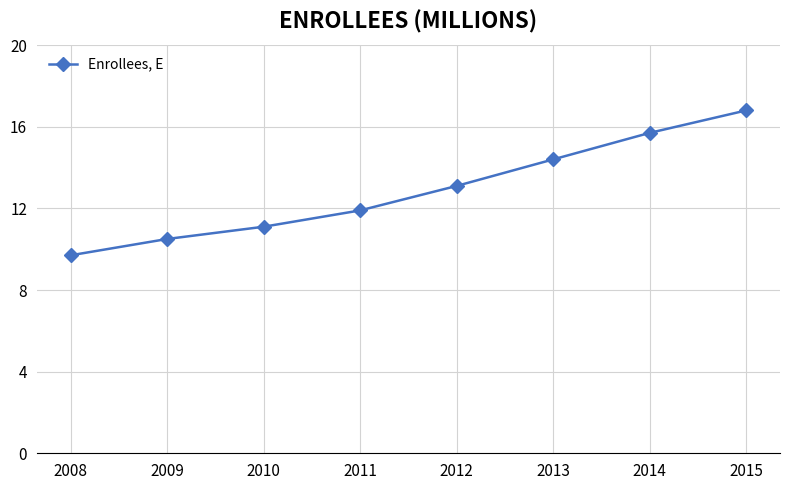

The chart shows a value of 27.9 at 2014. True or false?

False